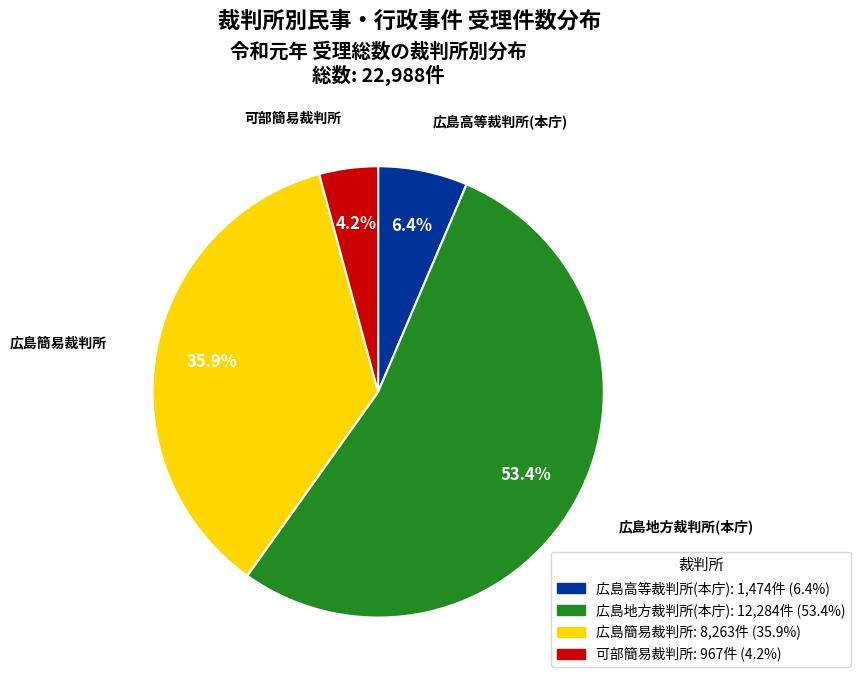

How many slices are in this pie chart?

4